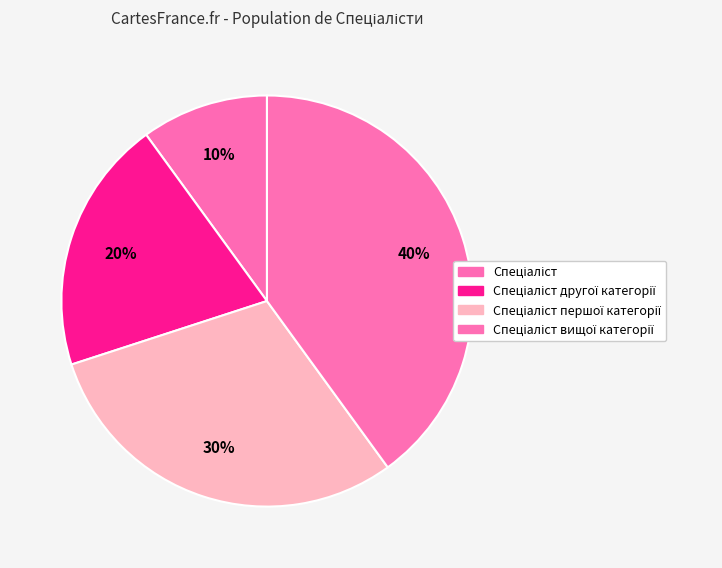

Count the number of slices in the pie.

4